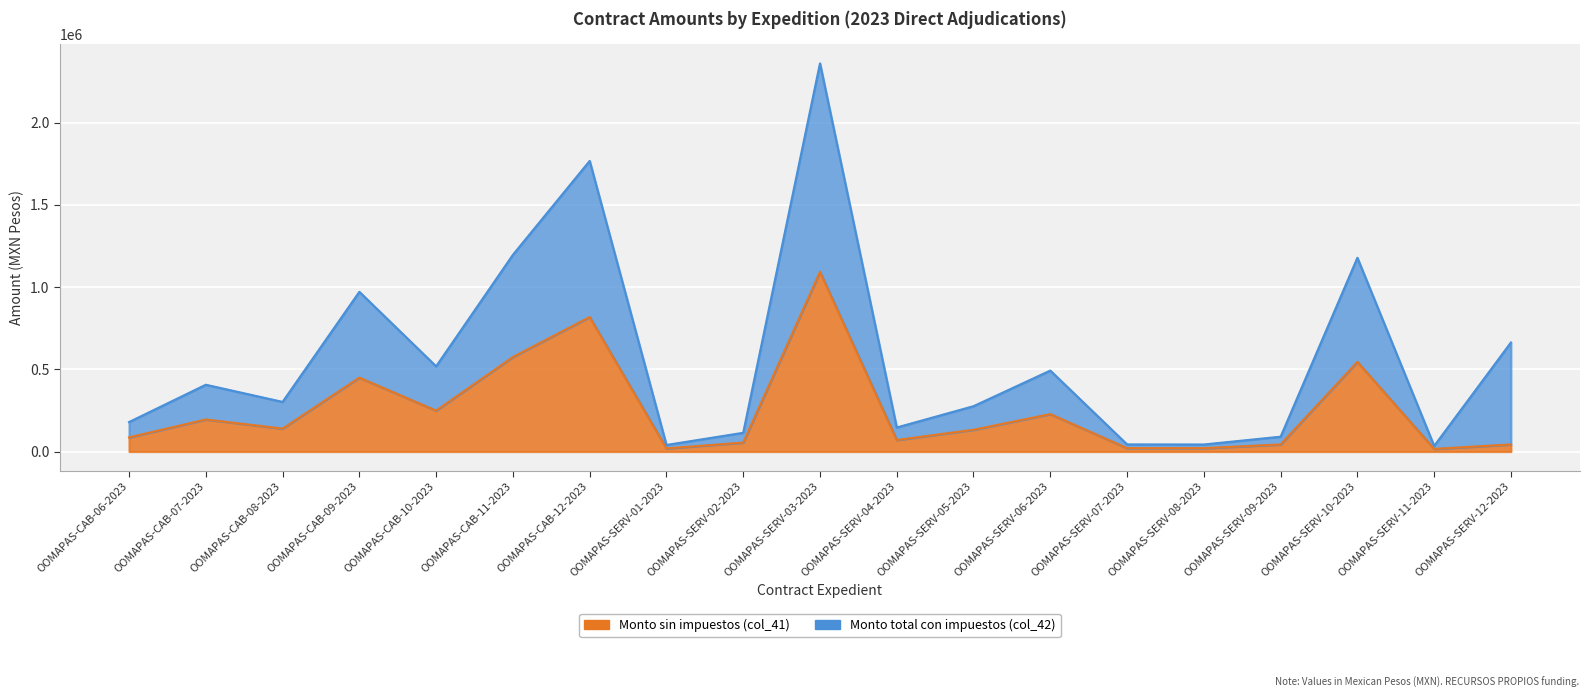

Is the value of Monto sin impuestos (col_41) at OOMAPAS-SERV-06-2023 greater than the value of Monto total con impuestos (col_42) at OOMAPAS-SERV-05-2023?

No